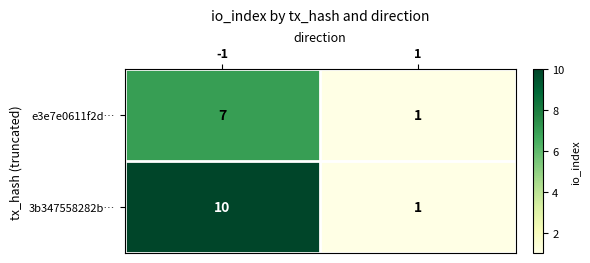

Rank the series at -1 from highest to lowest value.

3b347558282b…, e3e7e0611f2d…